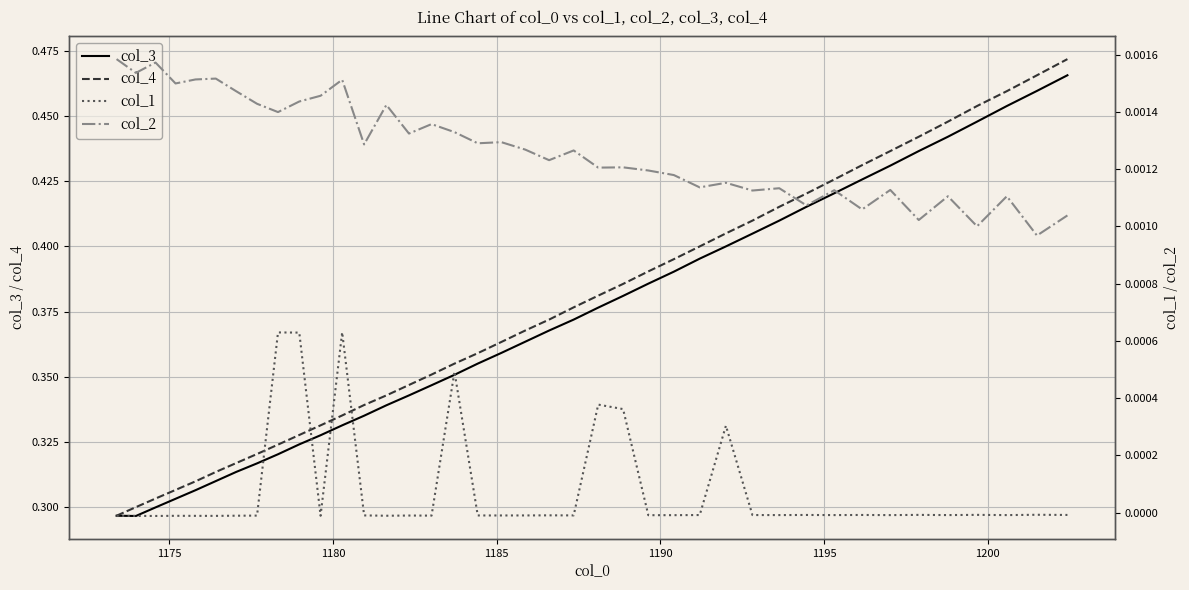

Is the value of col_1 at 34 greater than the value of col_4 at 1200?

No